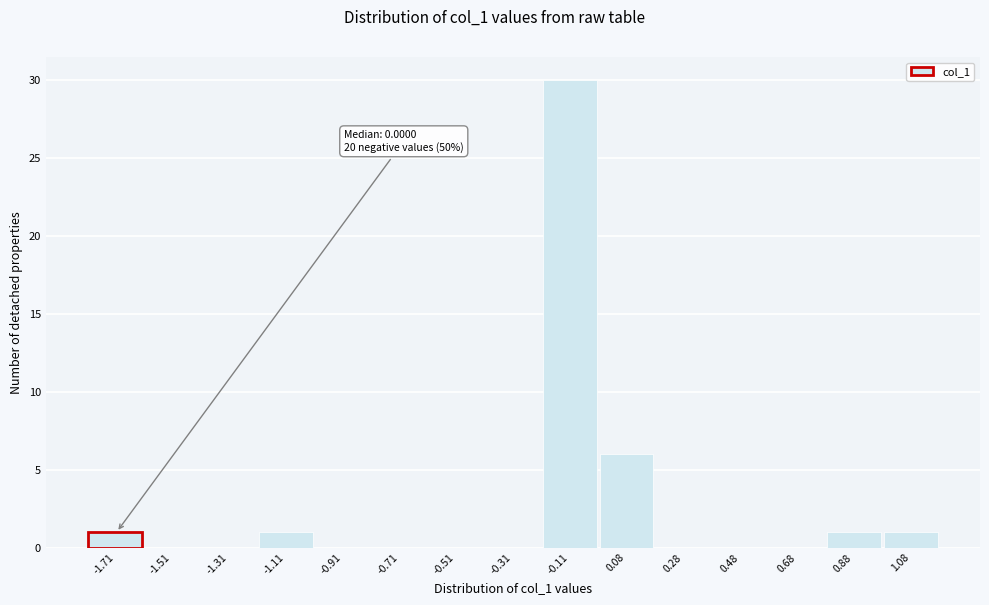

Reading right to left, transcribe all the data shown in this chart.

1.08=1	0.88=1	0.68=0	0.48=0	0.28=0	0.08=6	-0.11=30	-0.31=0	-0.51=0	-0.71=0	-0.91=0	-1.11=1	-1.31=0	-1.51=0	-1.71=1